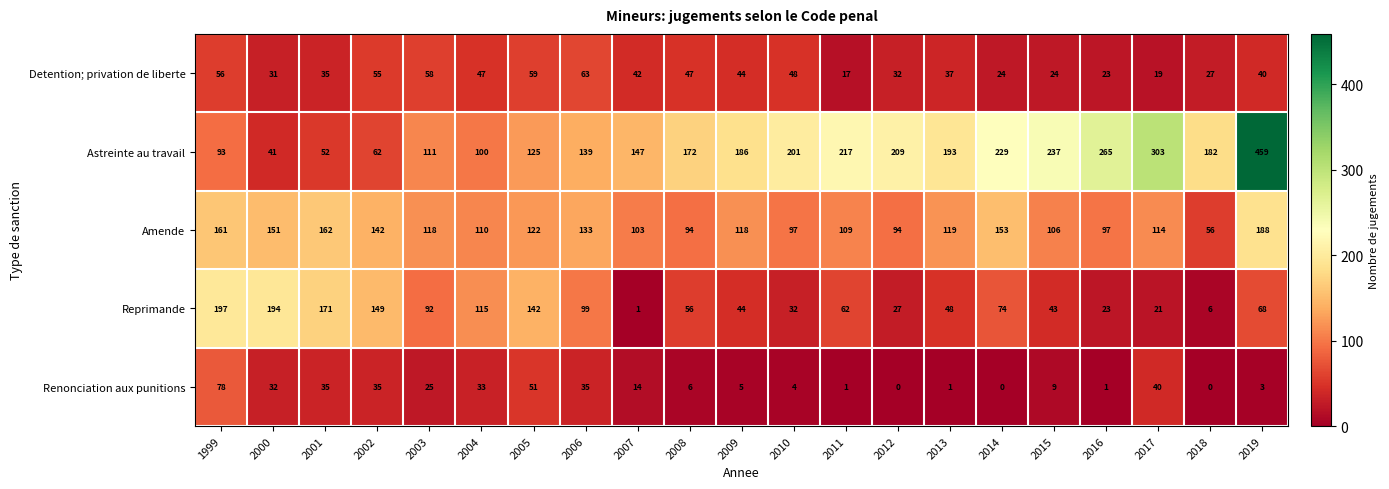

Where does the Astreinte au travail series first go above 182?

2009